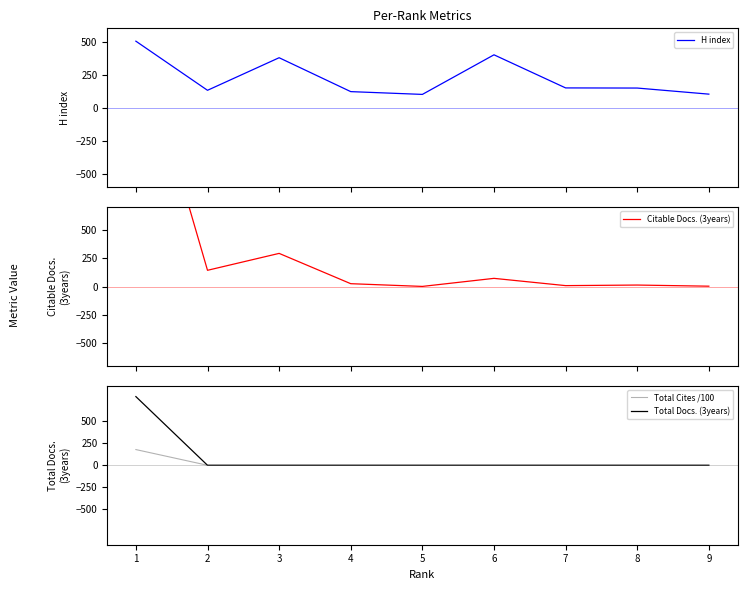

How many interior local peaks does the Citable Docs. (3years) series have?

3